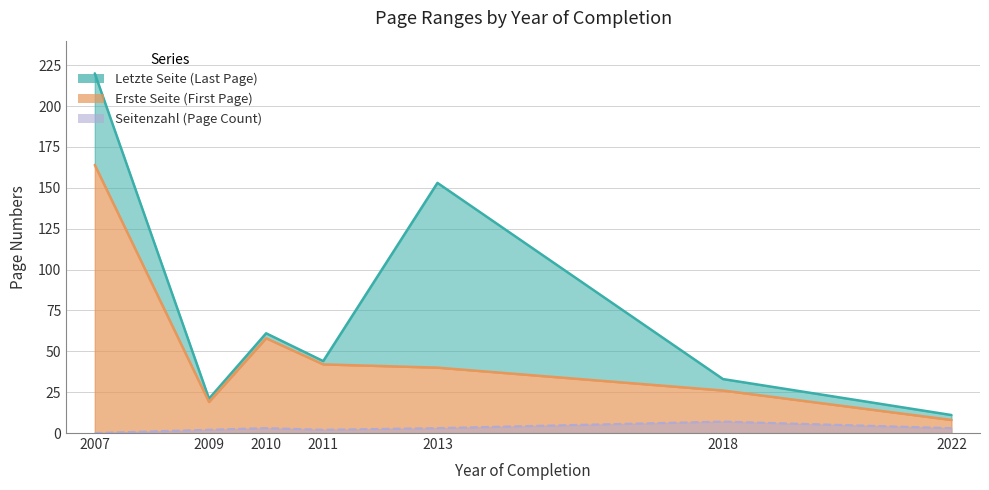

Reading left to right, transcribe all the data shown in this chart.

Erste Seite: 2007=164	2009=19	2010=58	2011=42	2013=40	2018=26	2022=8
Letzte Seite: 2007=220	2009=21	2010=61	2011=44	2013=153	2018=33	2022=11
Seitenzahl: 2007=0	2009=2	2010=3	2011=2	2013=3	2018=7	2022=3